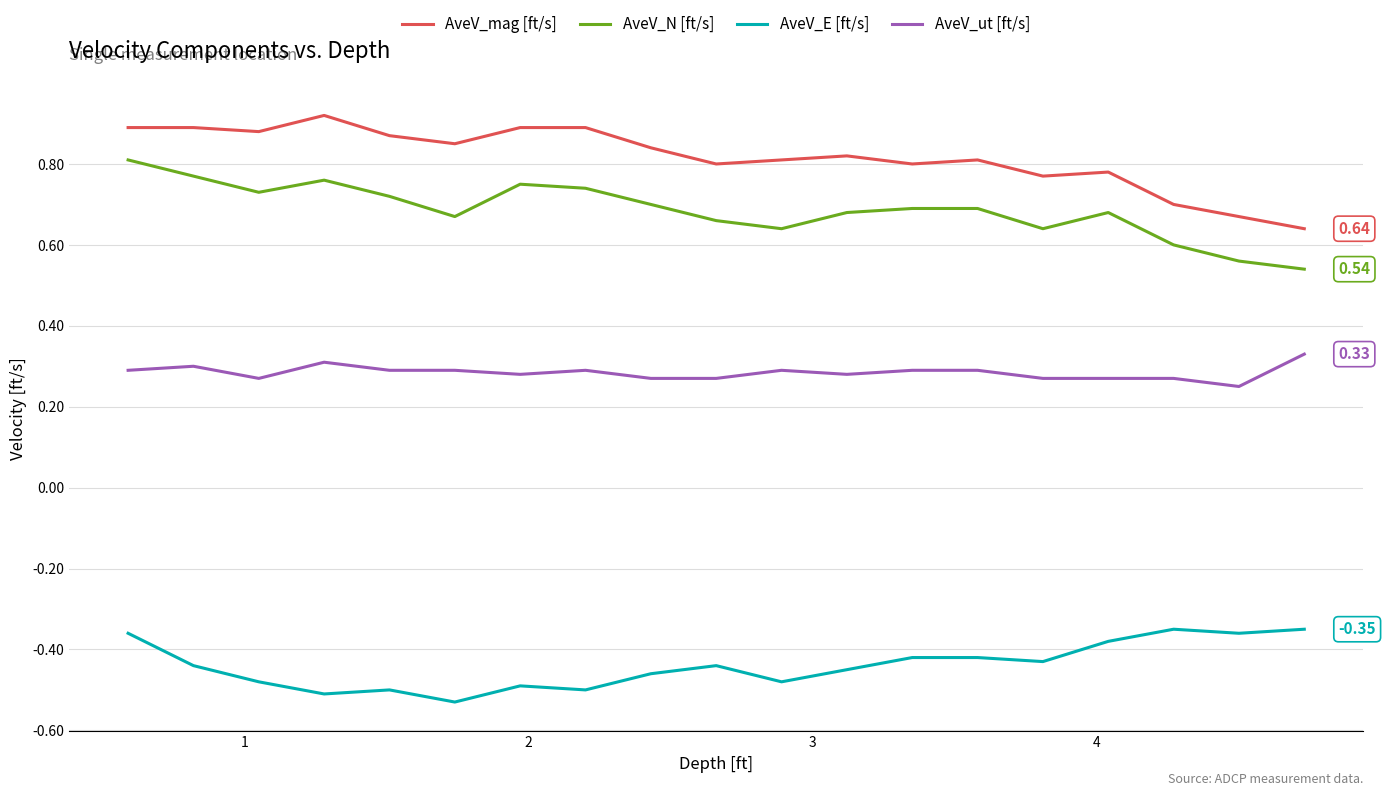

True or false: AveV_E [ft/s] and AveV_N [ft/s] intersect in this chart.

False